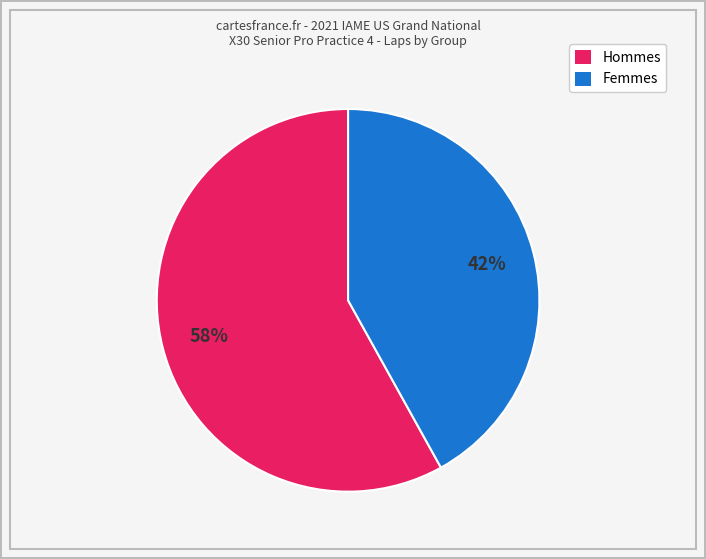

To the nearest percent, what is the difference between the largest and smallest slice percentages?

16%